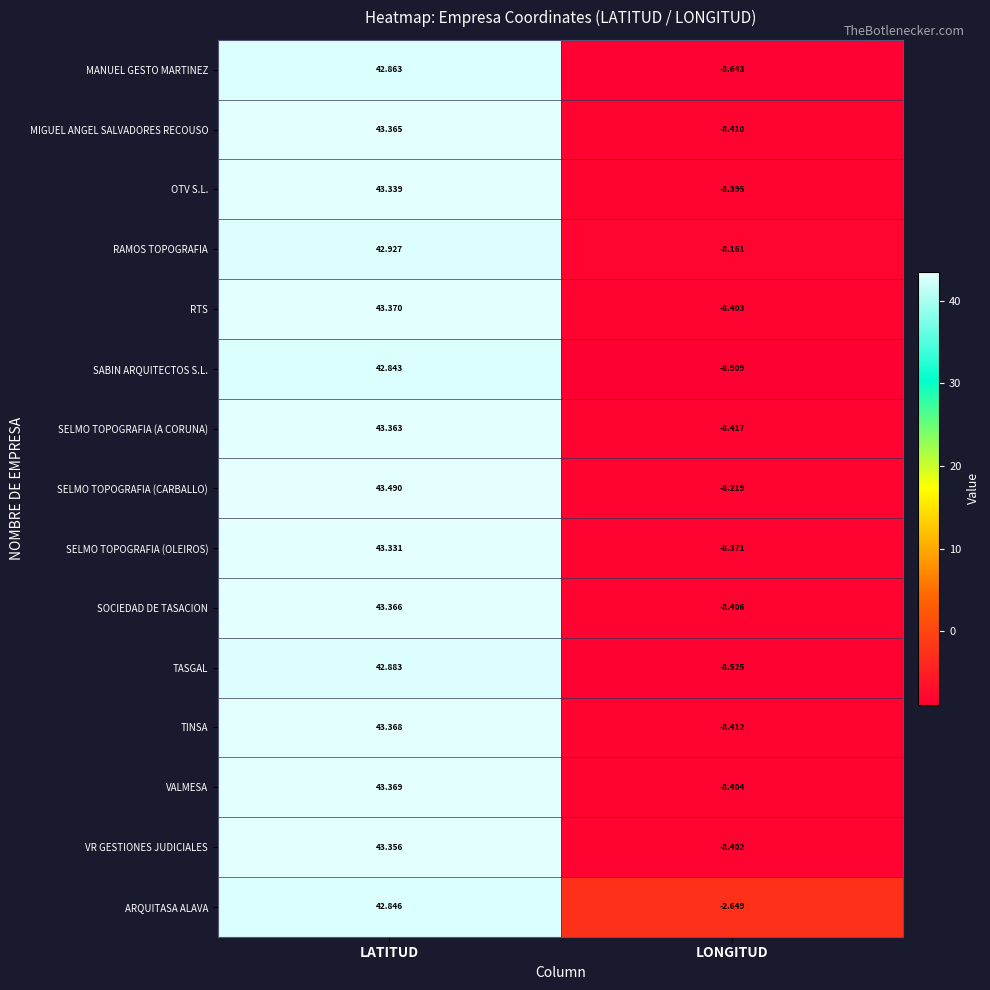

At which label does MANUEL GESTO MARTINEZ reach its minimum?

LONGITUD